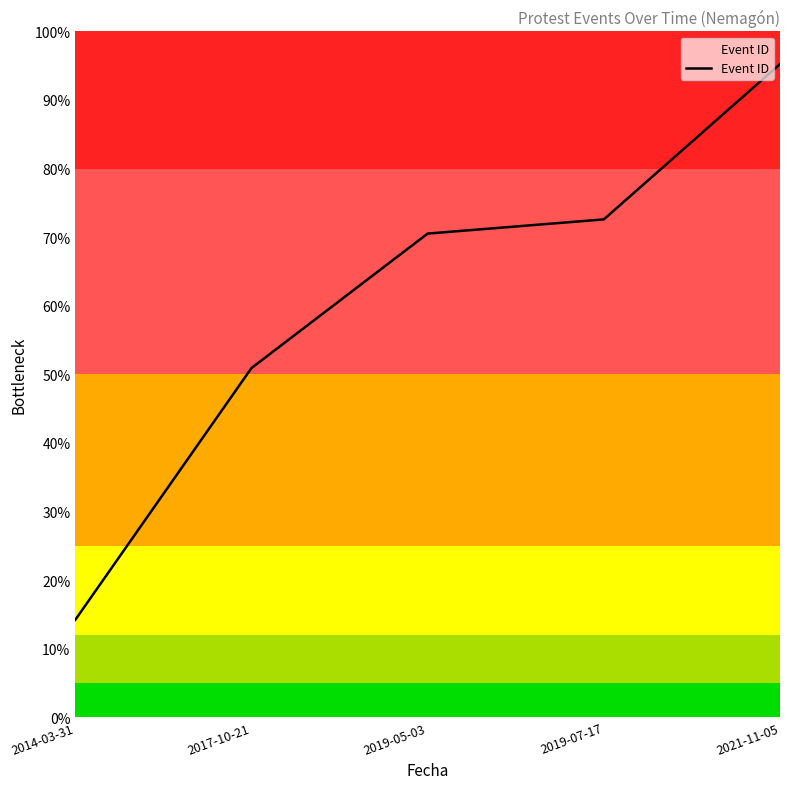

What position from the right is 2014-03-31?

5